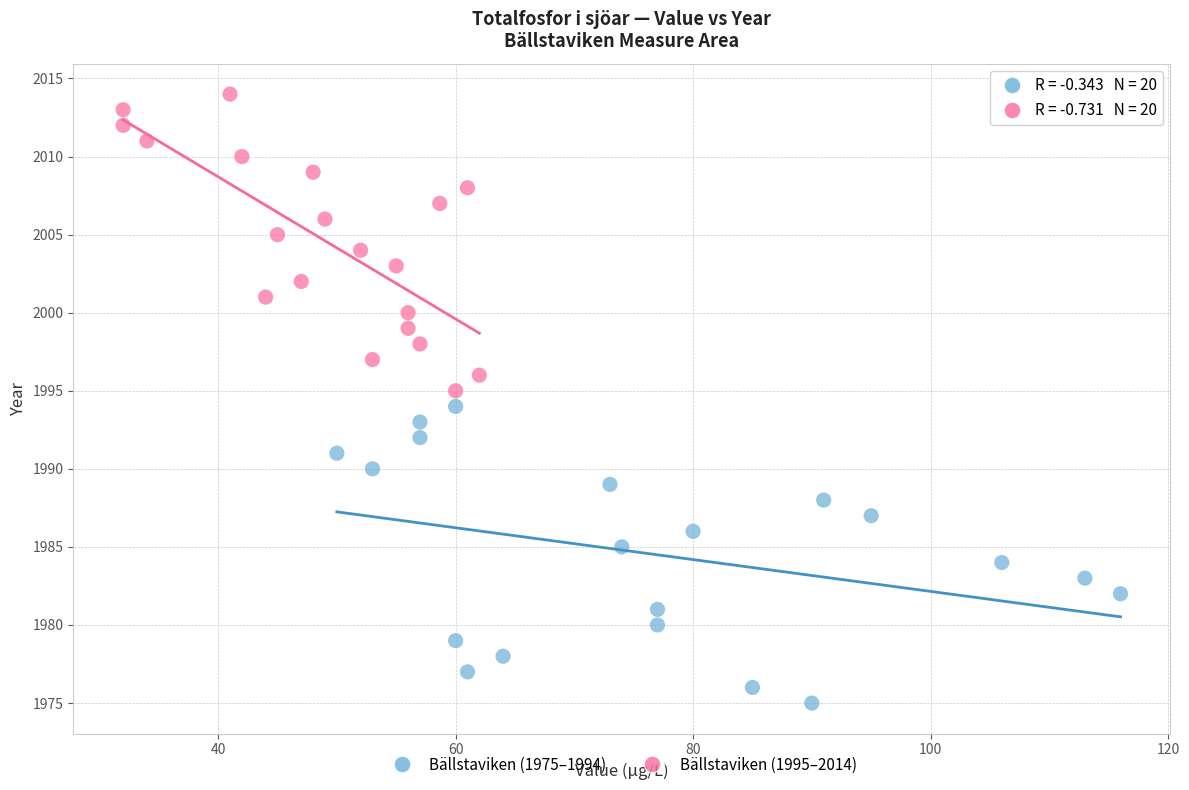

Which series reaches the minimum Y coordinate?

Bällstaviken (1975–1994)